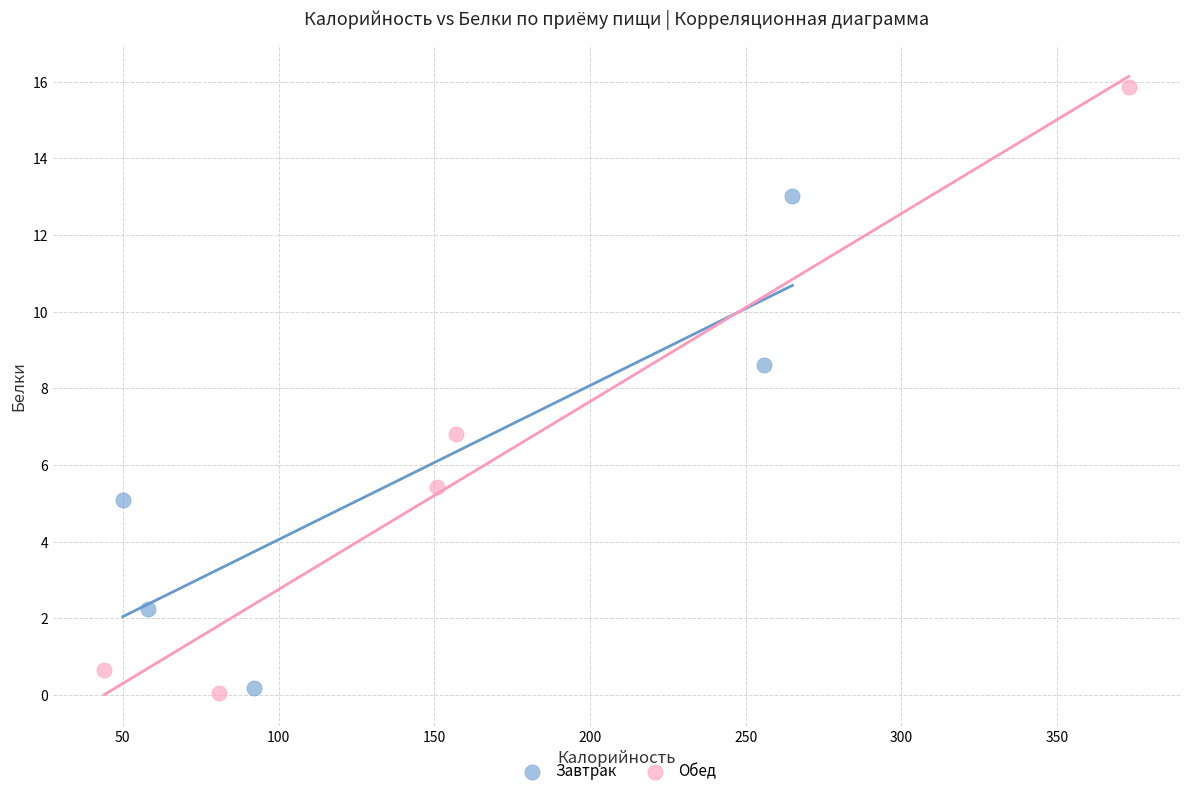

Which series has the widest spread of Y values?

Обед